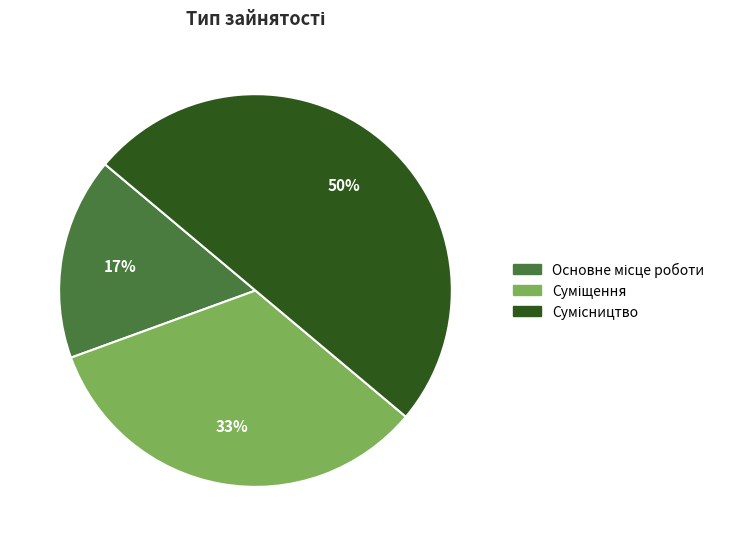

To the nearest percent, what is the difference between the largest and smallest slice percentages?

33%